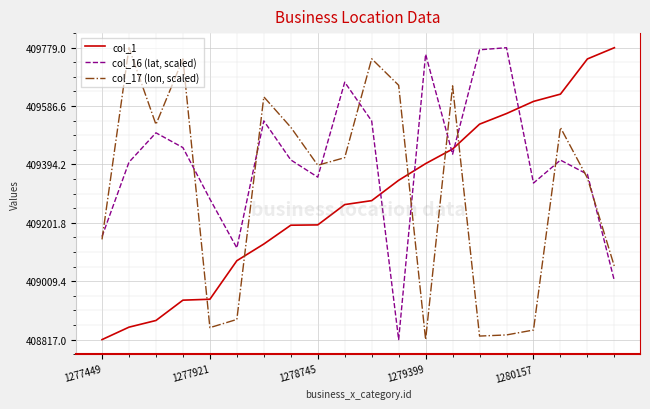

How many values in the col_16 (lat, scaled) series are below 409409?

10